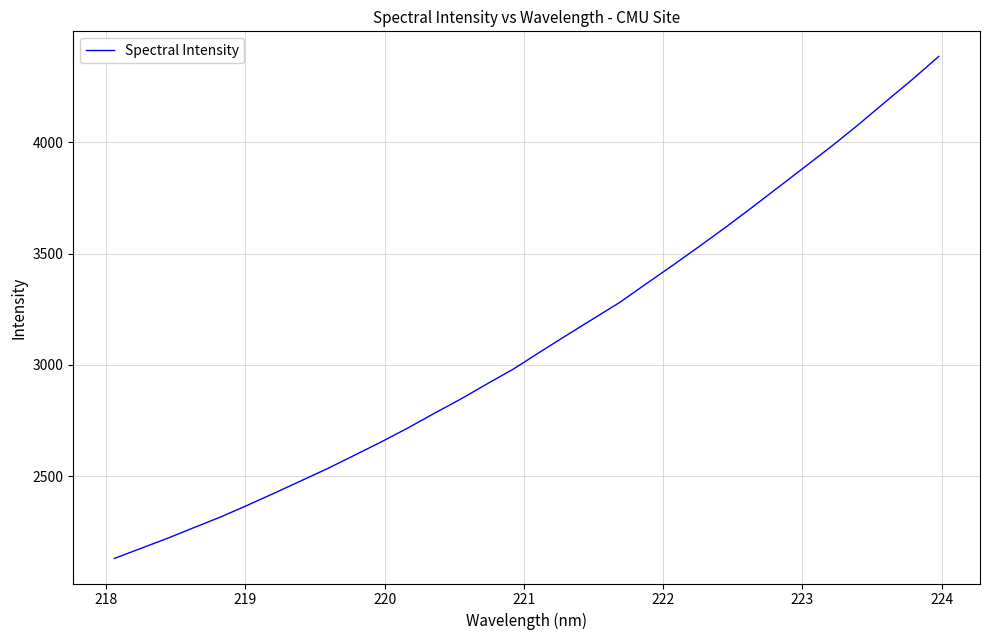

What is the difference between the second highest and minimum values?

2150.0